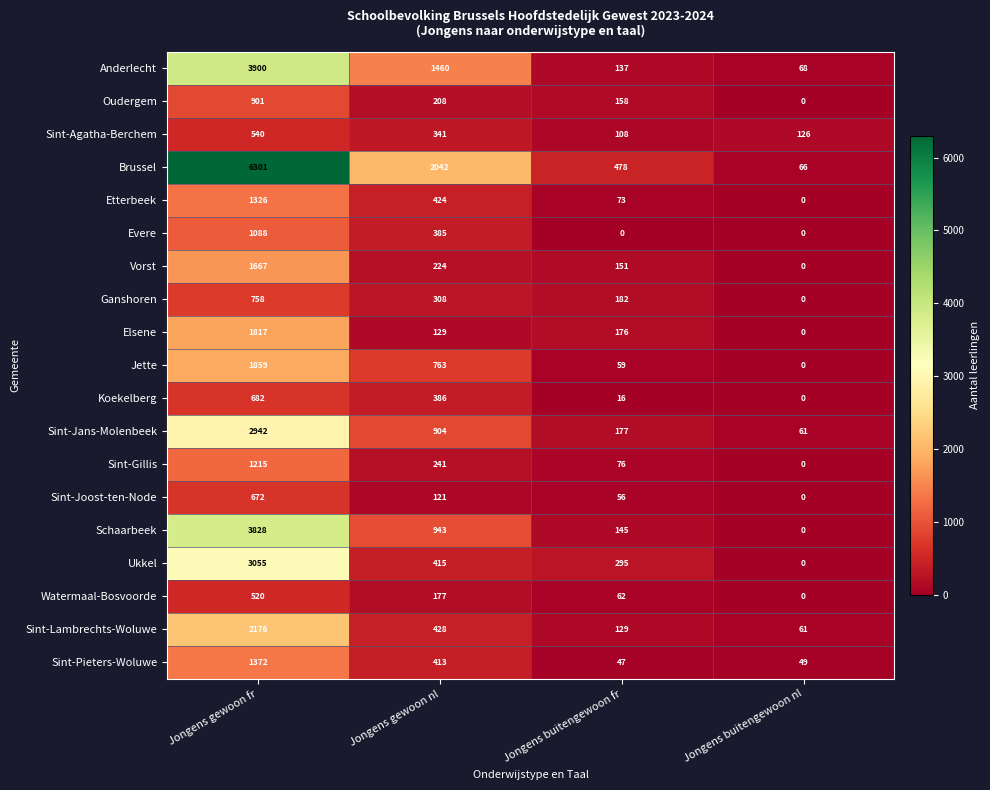

At which category is the sum across all series the highest?

Jongens gewoon fr